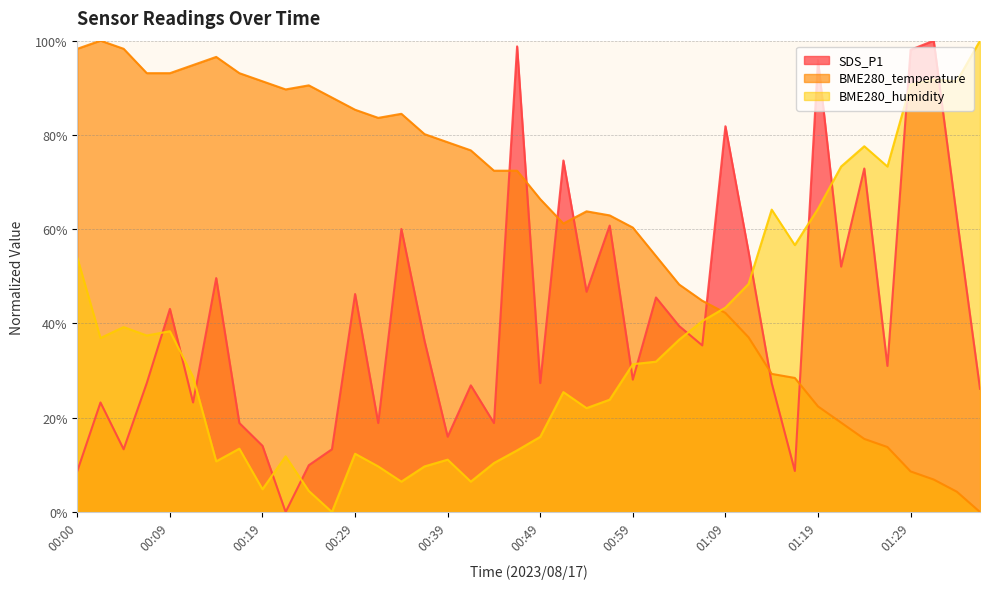

What is the average value of the BME280_temperature series?

61.3